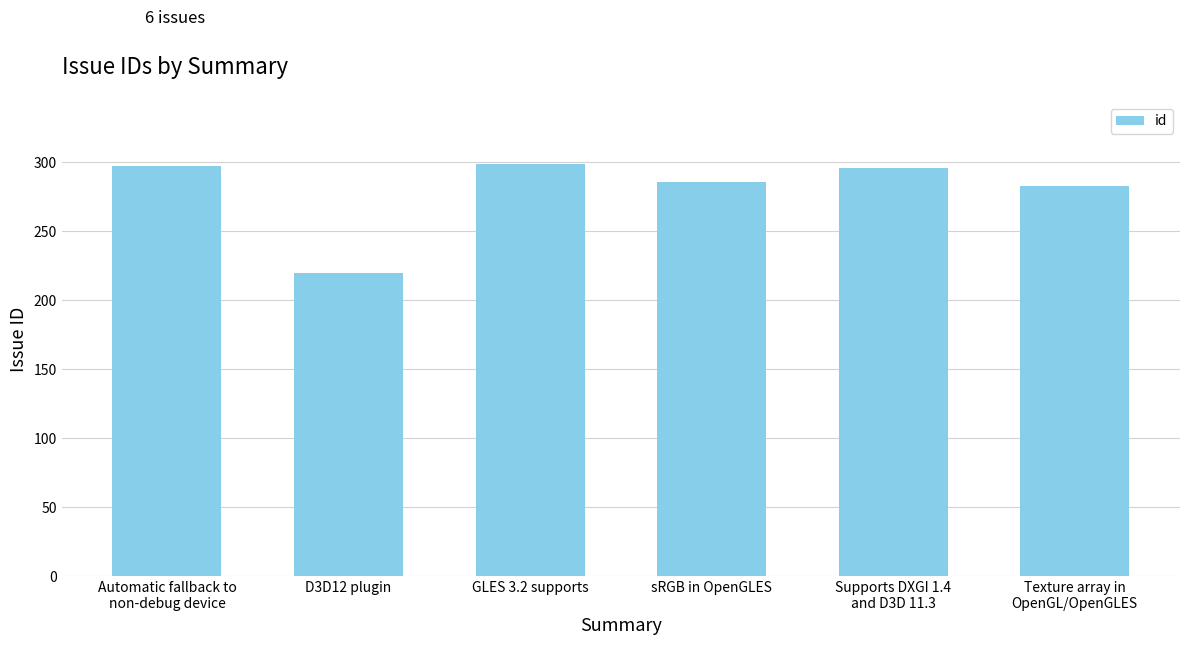

Between Supports DXGI 1.4
and D3D 11.3 and Texture array in
OpenGL/OpenGLES, which is larger?

Supports DXGI 1.4
and D3D 11.3